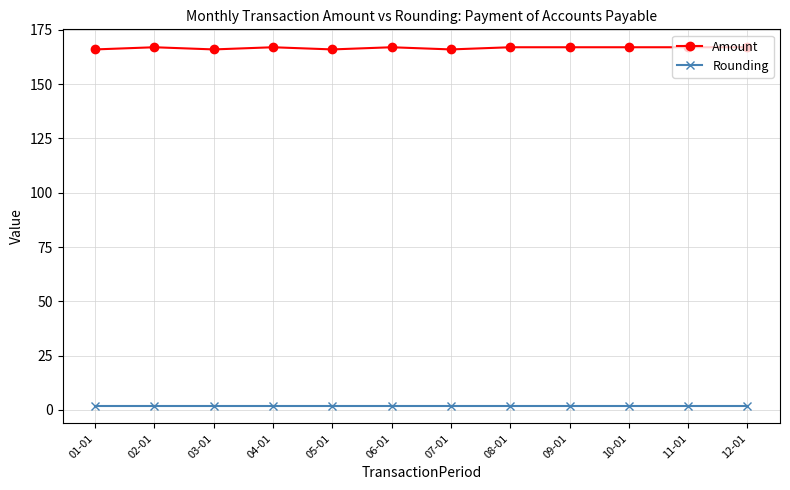

True or false: Rounding and Amount intersect in this chart.

False